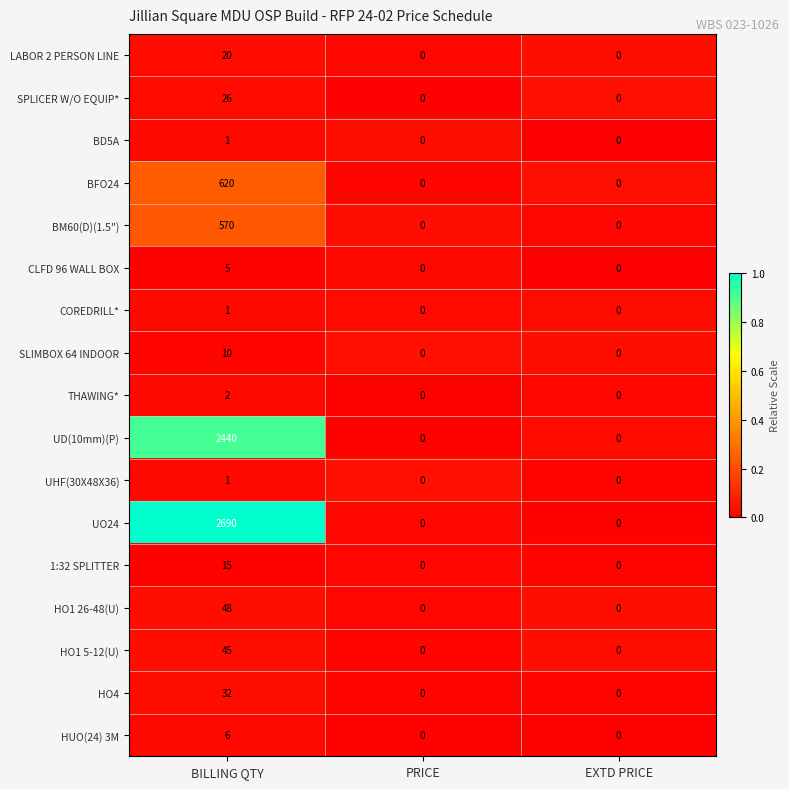

What is the maximum value shown in the chart?

2690